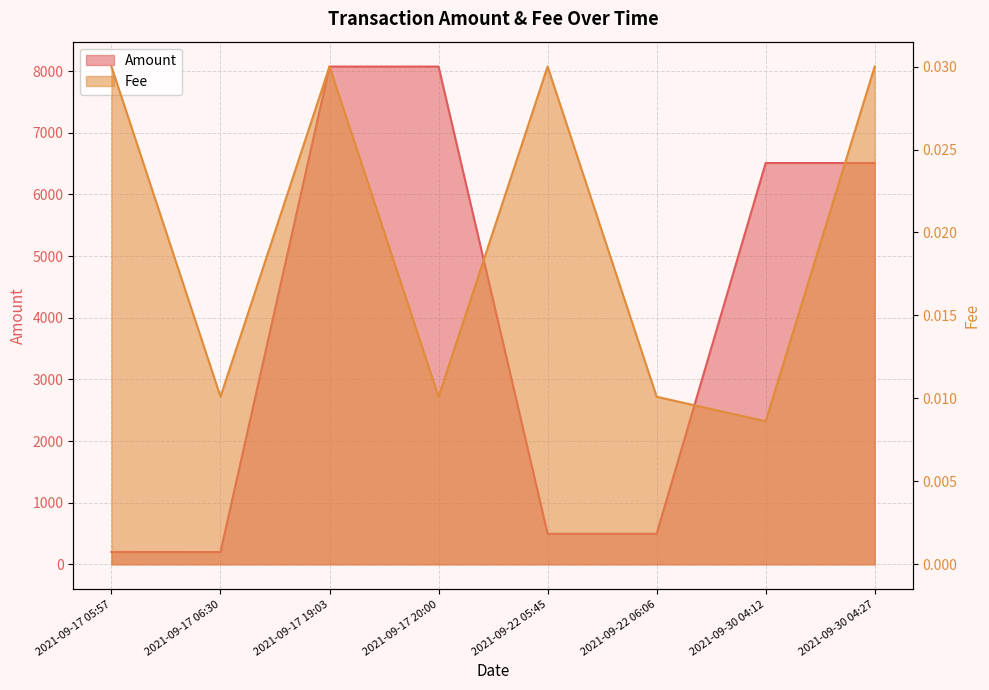

How many lines are shown in the chart?

2